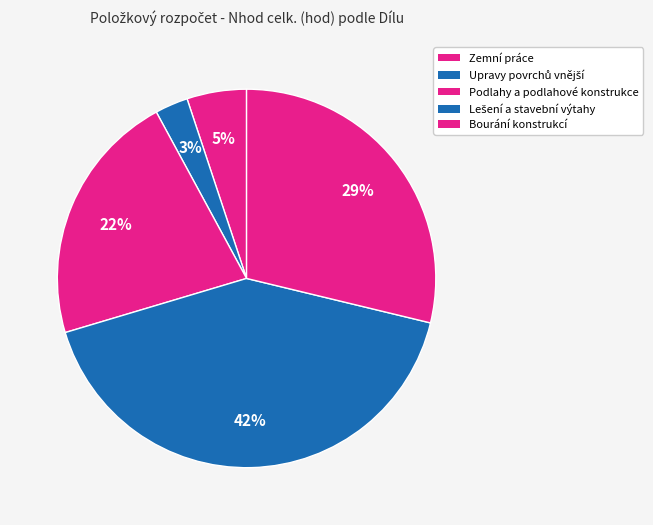

How many slices are in this pie chart?

5